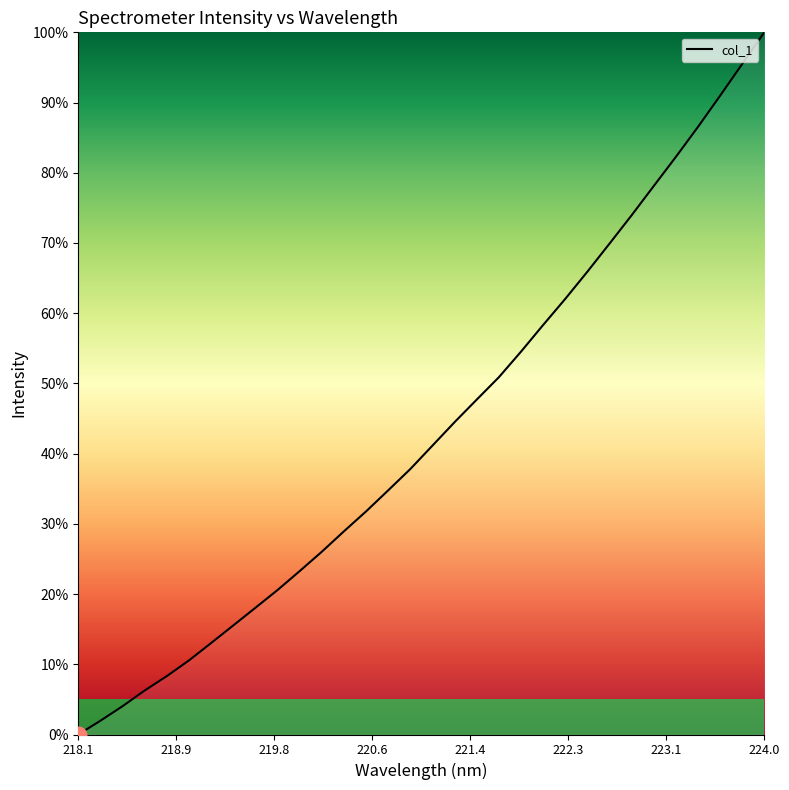

What is the greatest value displayed?

100.0